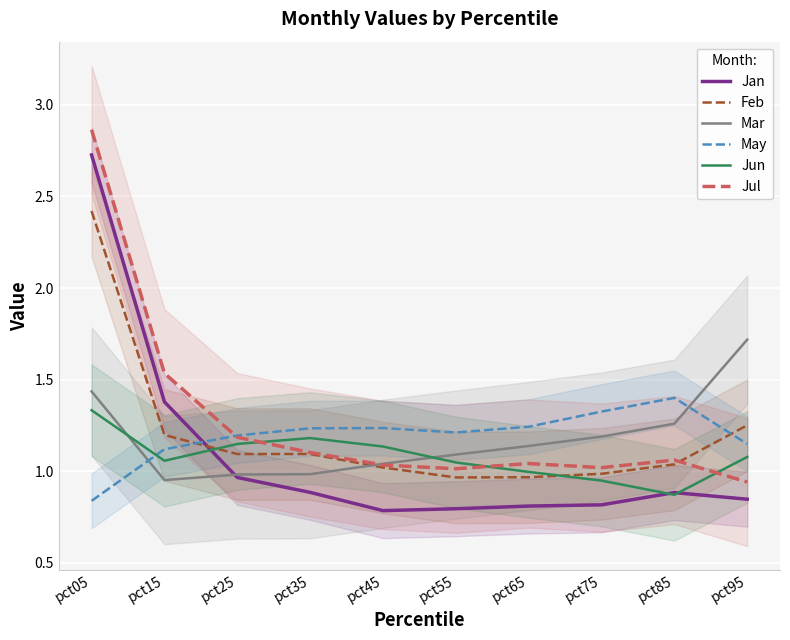

Reading left to right, list all the values displayed in this chart.

Jan: 2.7	1.4	1.0	0.9	0.8	0.8	0.8	0.8	0.9	0.8
Feb: 2.4	1.2	1.1	1.1	1.0	1.0	1.0	1.0	1.0	1.3
Mar: 1.4	1.0	1.0	1.0	1.0	1.1	1.1	1.2	1.3	1.7
May: 0.8	1.1	1.2	1.2	1.2	1.2	1.2	1.3	1.4	1.1
Jun: 1.3	1.1	1.1	1.2	1.1	1.0	1.0	0.9	0.9	1.1
Jul: 2.9	1.5	1.2	1.1	1.0	1.0	1.0	1.0	1.1	0.9